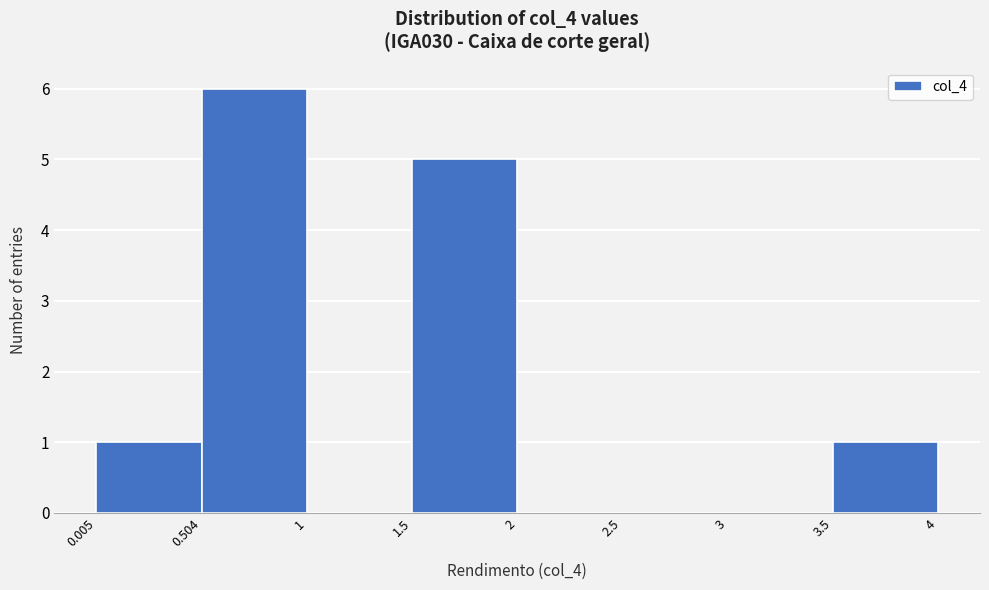

How tall is the bar that spans 3.5 to 4 on the x-axis? The values are not printed on the chart, so give them approximately, as read against the axis.

1